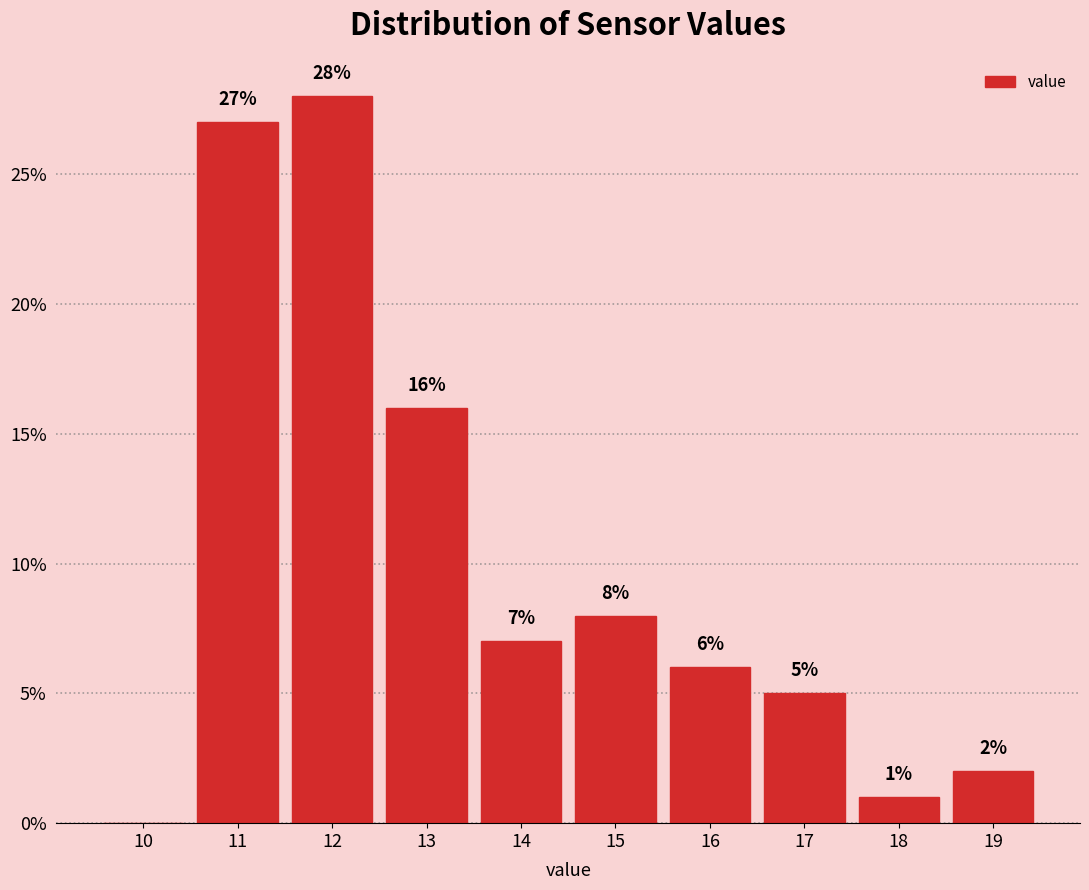

Reading left to right, transcribe all the data shown in this chart.

10=0.0	11=27.0	12=28.0	13=16.0	14=7.0	15=8.0	16=6.0	17=5.0	18=1.0	19=2.0